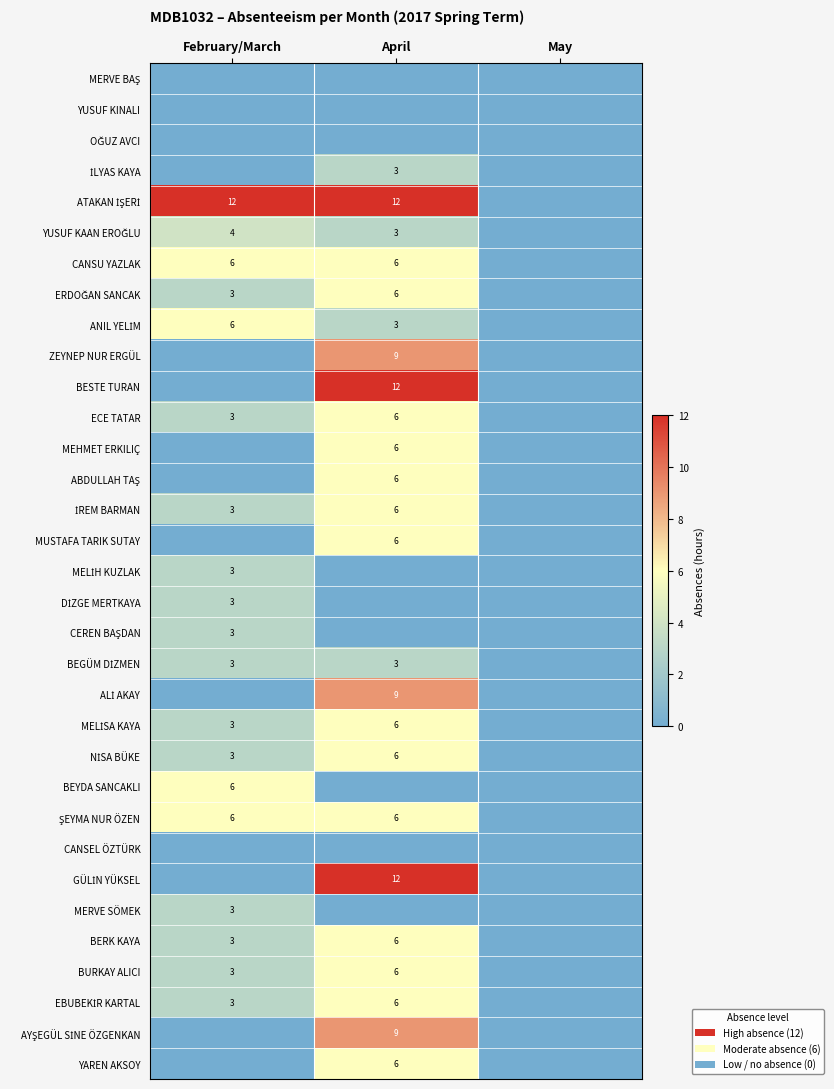

The MEHMET ERKILIÇ series shows 3 at April. True or false?

False